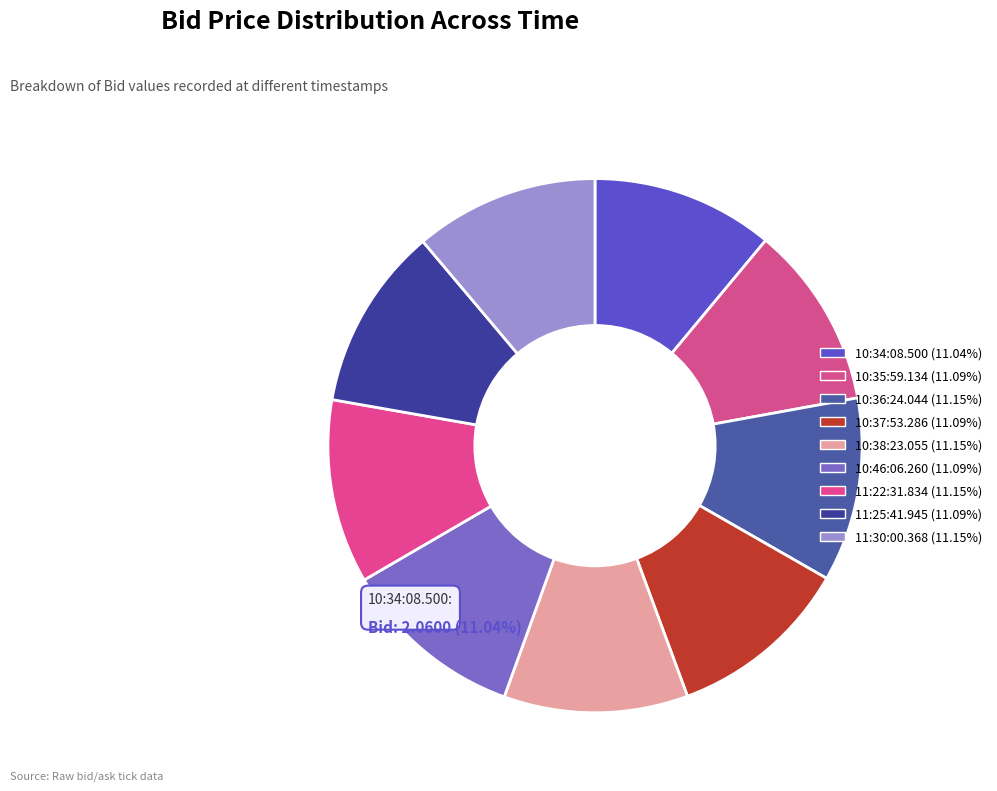

Is there any slice that represents more than half of the pie?

No